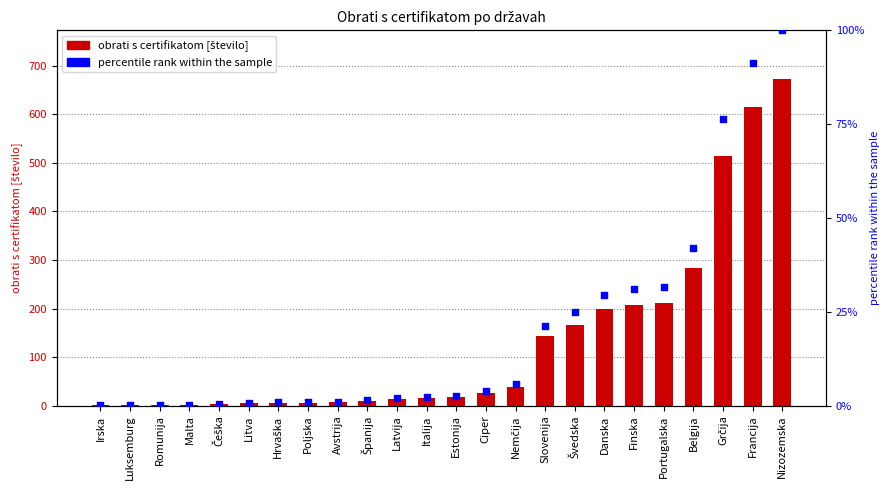

Which series contains the highest Y value?

obrati s certifikatom [število]